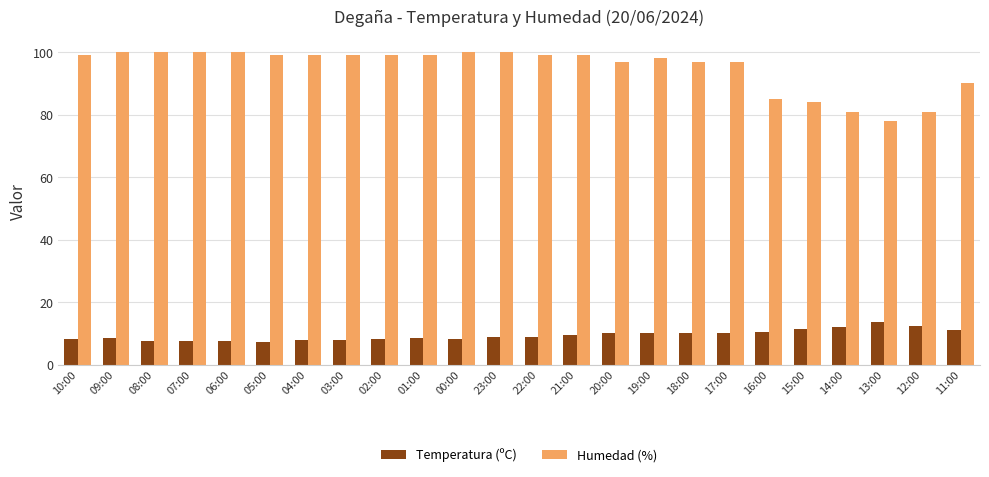

Which category has the lowest value in the Humedad (%) series?

13:00